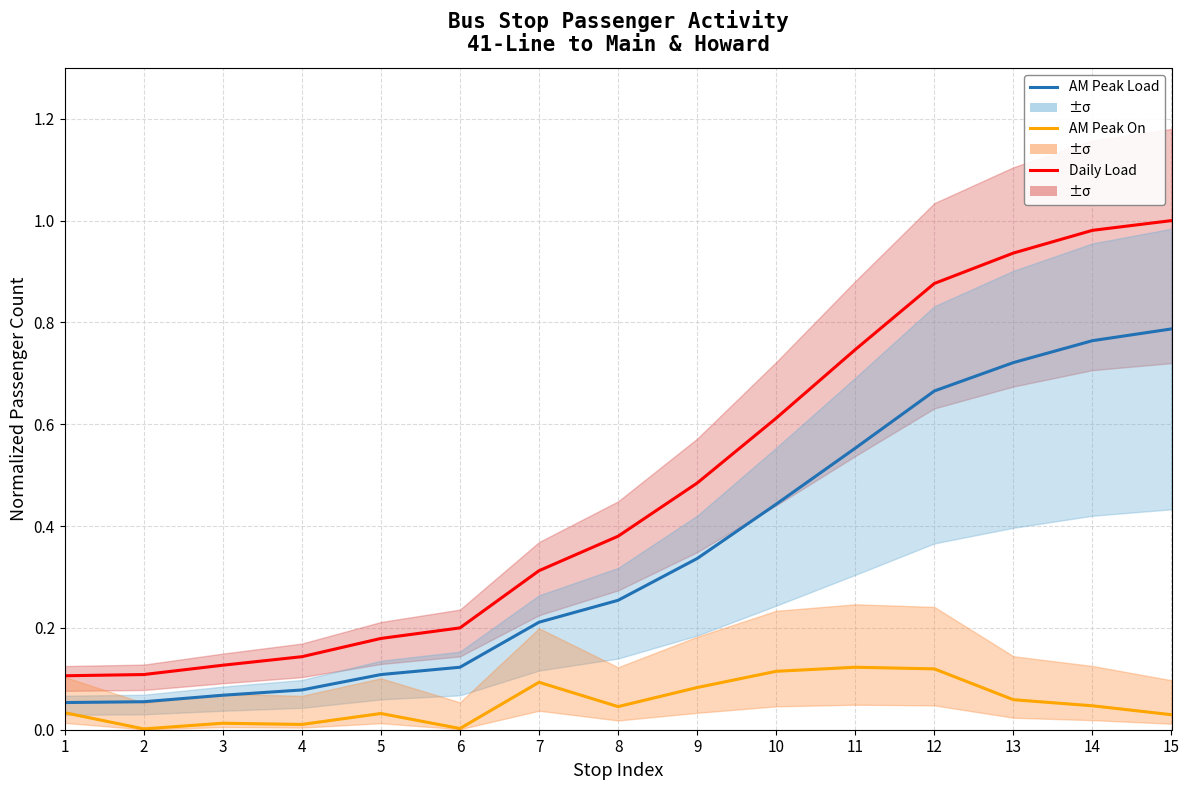

What is the value of the AM Peak Load point at the 2nd from the left?

0.1